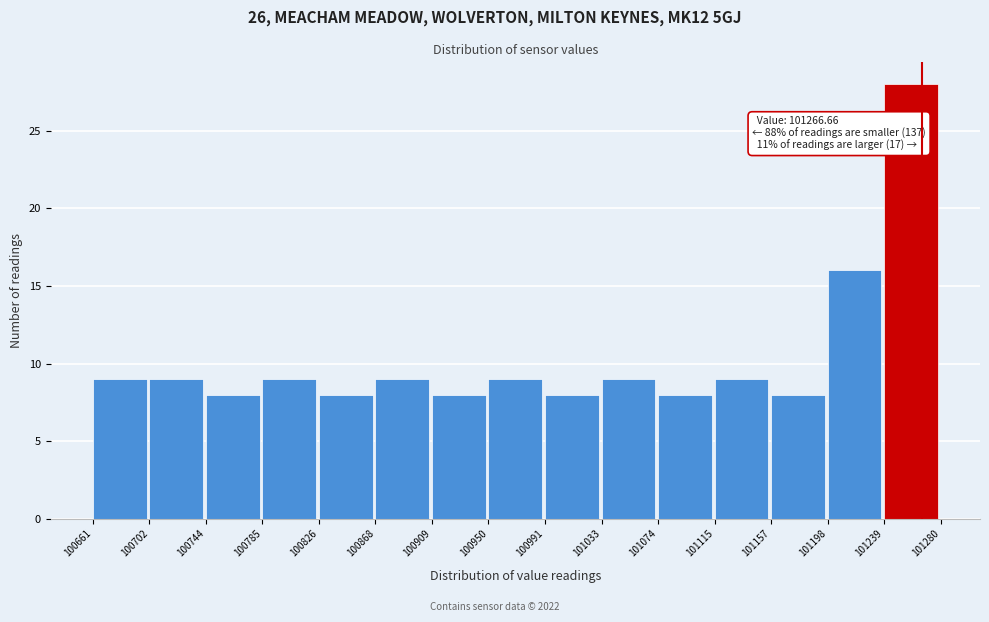

Which range on the x-axis has the tallest bar?

101239 to 101280